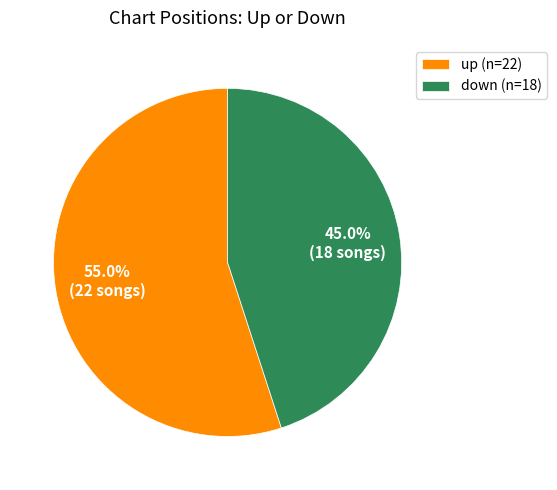

True or false: up accounts for 45% of the total.

False